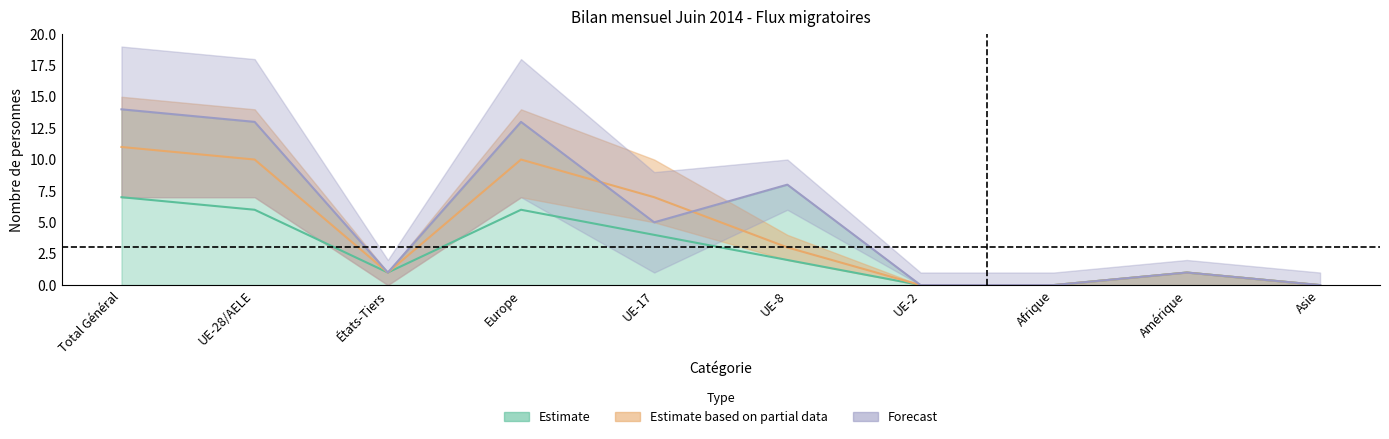

What is the value of the Total départs point at the 2nd from the left?

10